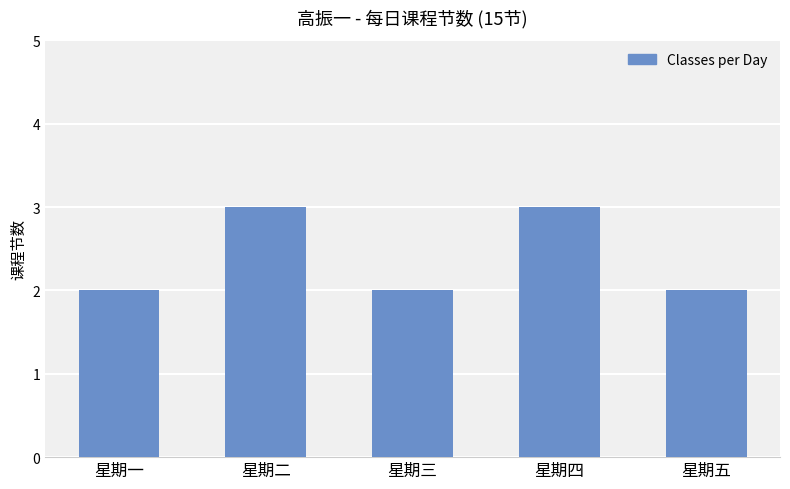

What is the label of the 4th bar from the right?

星期二